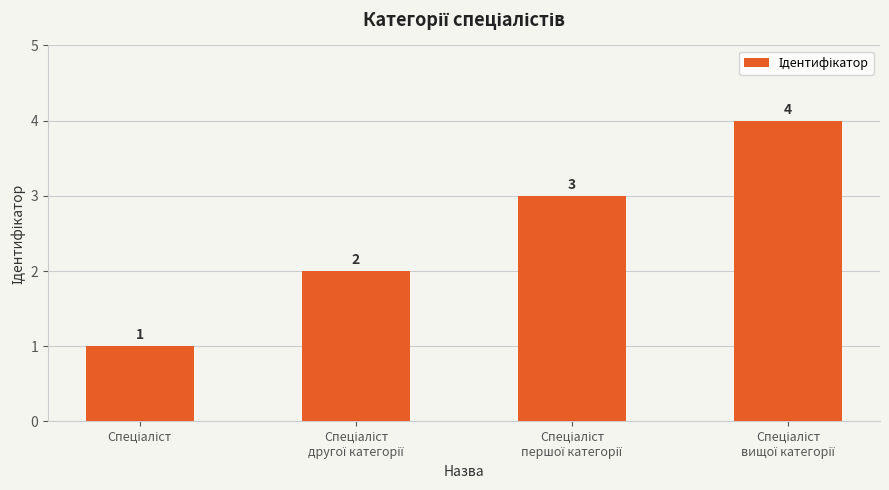

What is the maximum value shown in the chart?

4